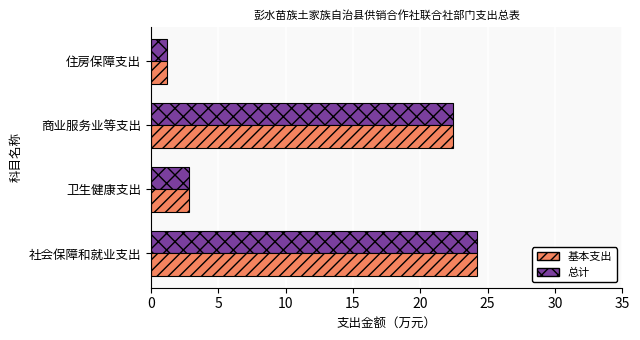

What is the sum of all 基本支出 values?

50.6